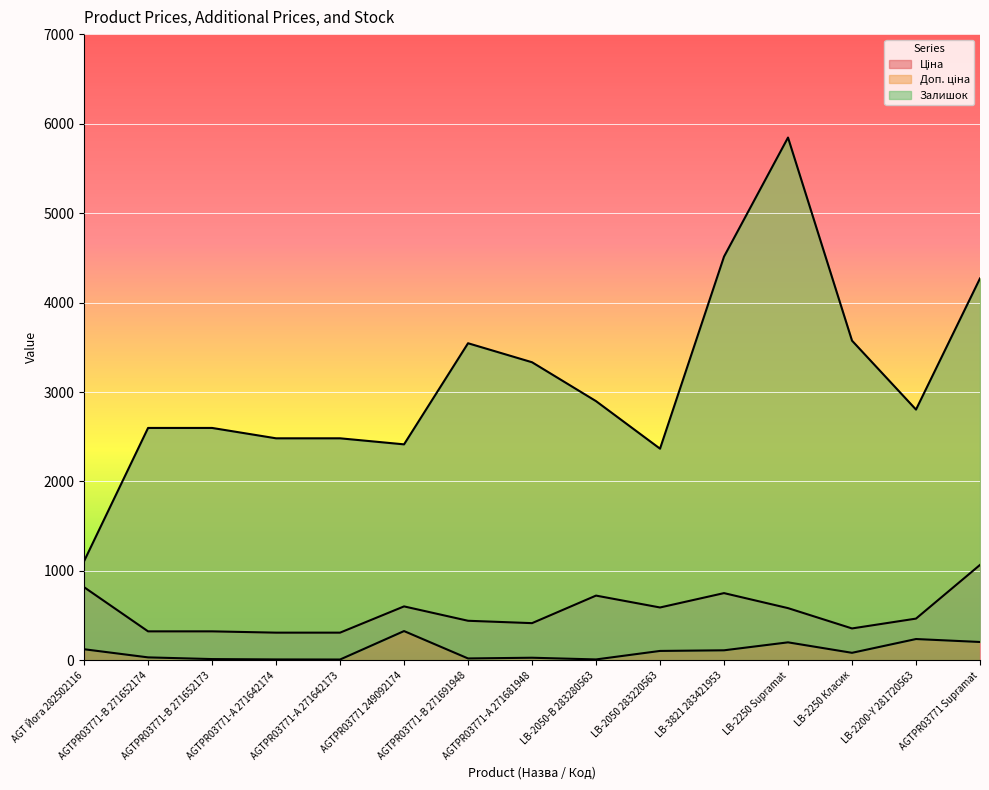

True or false: Доп. ціна and Ціна cross at least once.

False